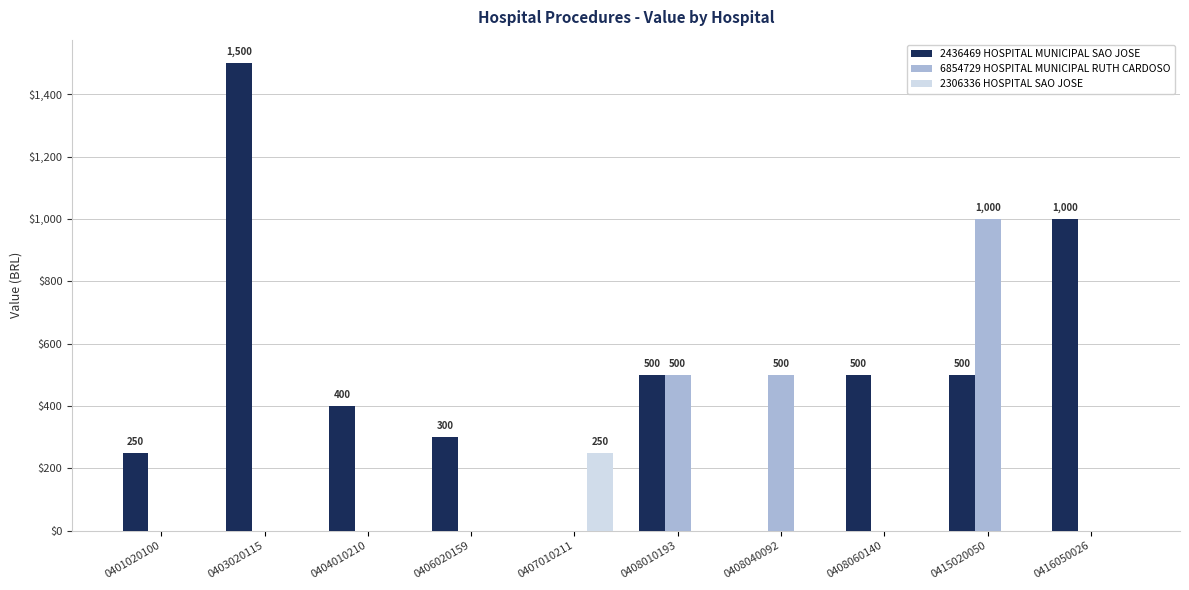

What is the average value of the 6854729 HOSPITAL MUNICIPAL RUTH CARDOSO series?

200